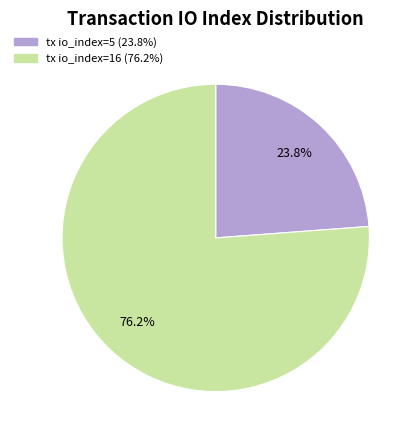

To the nearest percent, what is the difference between the largest and smallest slice percentages?

52%